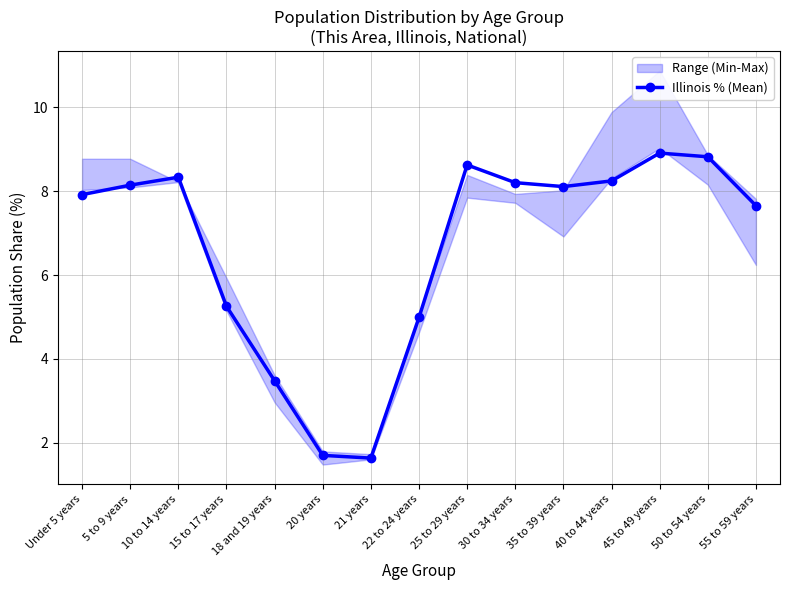

Is it true that the value at 50 to 54 years is 8.8?

True